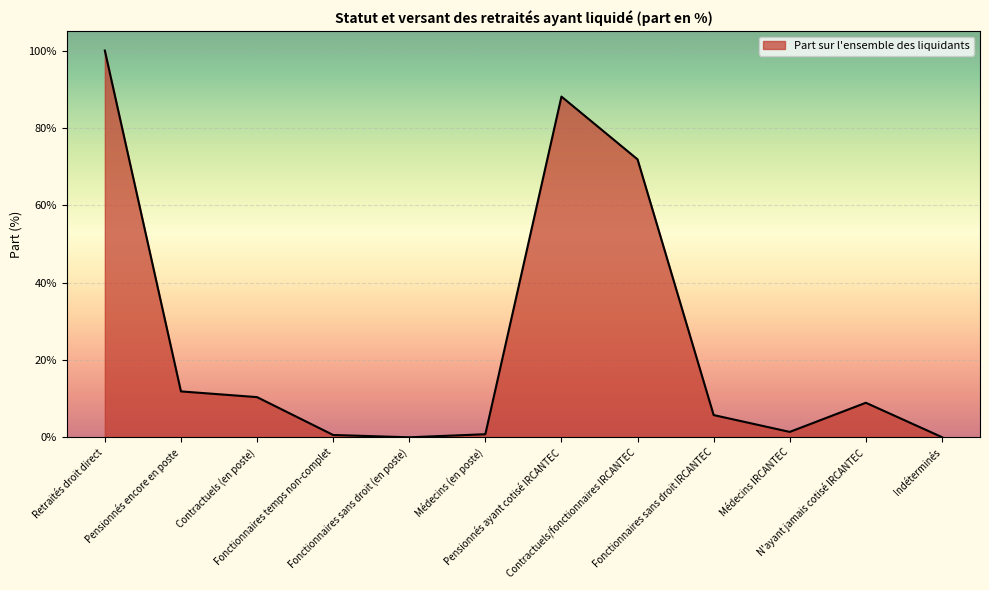

What is the ratio of the value at N'ayant jamais cotisé IRCANTEC to the value at Fonctionnaires sans droit IRCANTEC?

1.6